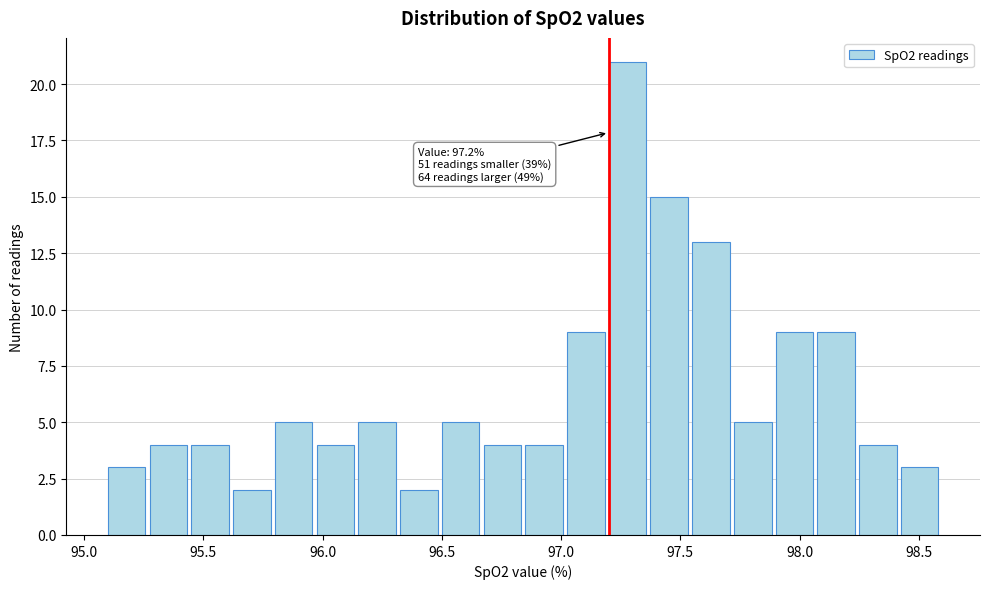

Read against the x-axis, roughly where is the centre of the tallest bar?

97.30